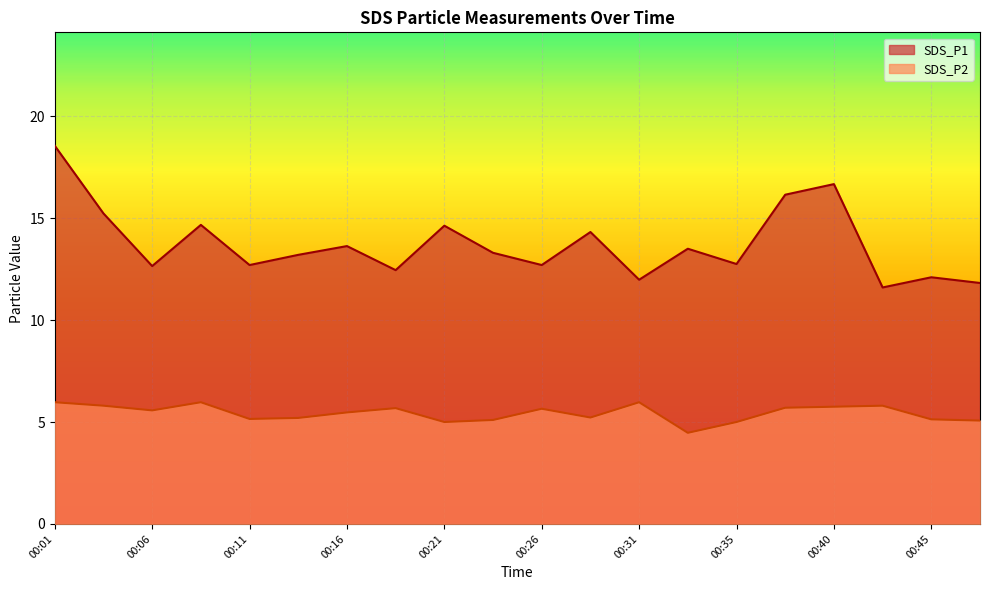

How many lines are shown in the chart?

2